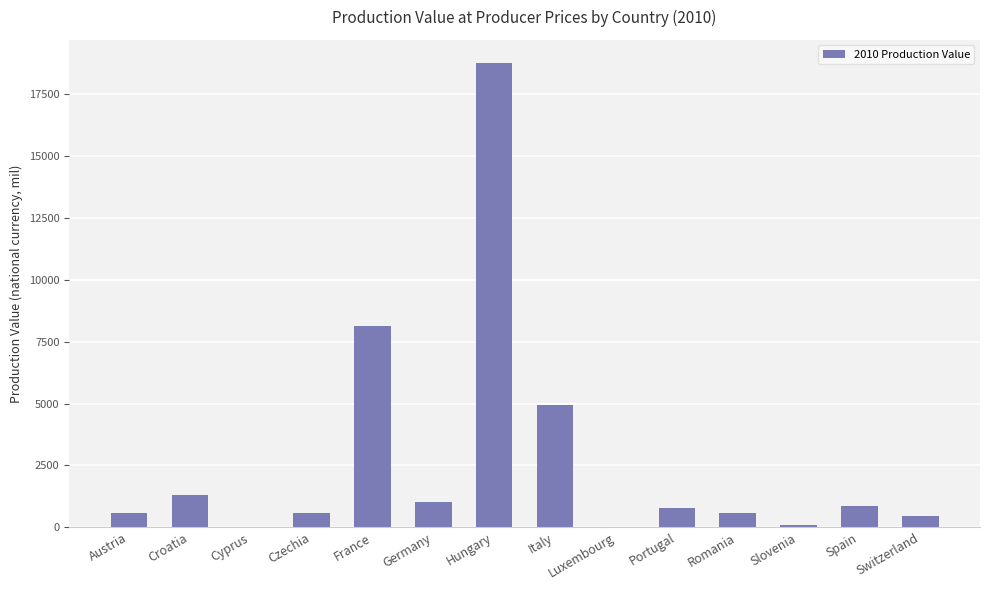

Is it true that the value at Italy is 4942.7?

True